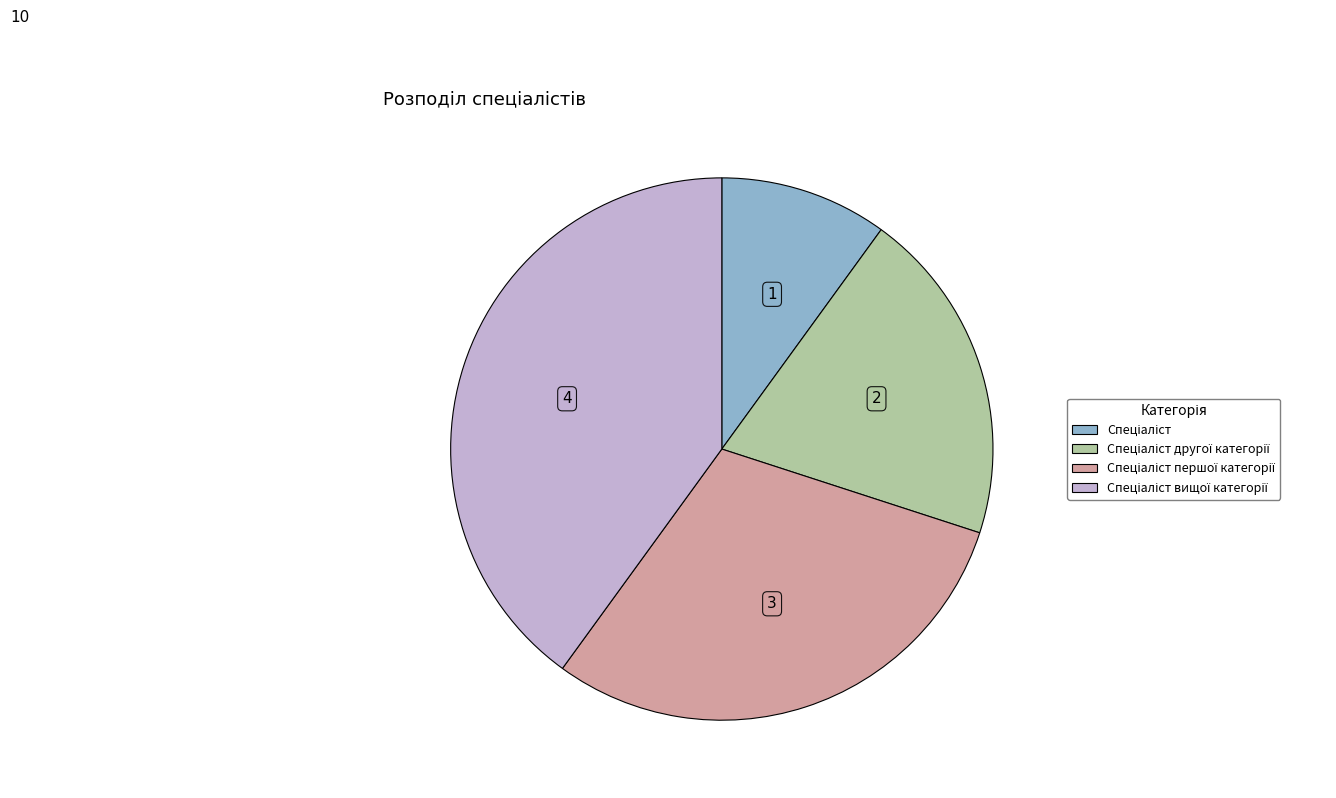

Does any single category account for the majority?

No